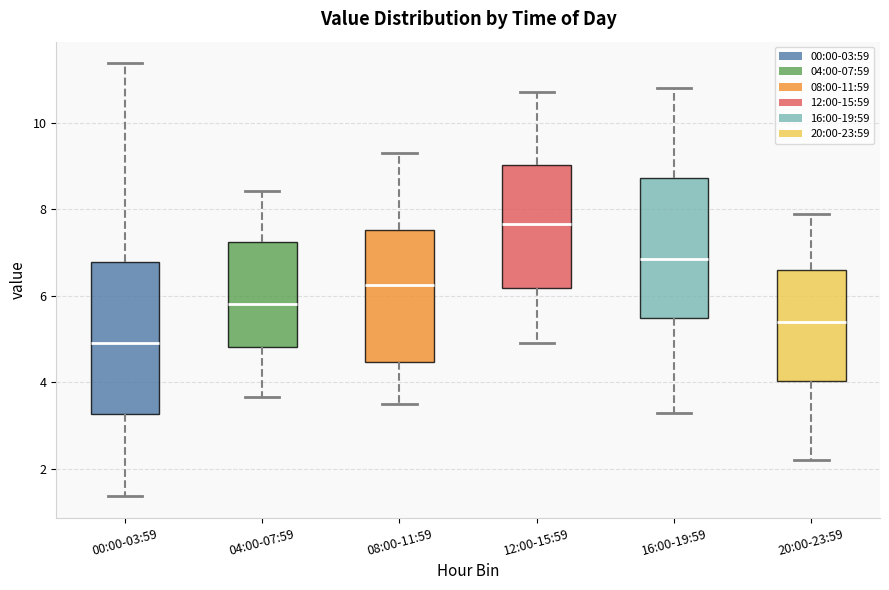

Reading left to right, transcribe this box plot: for each box, give where its median line is, the range the box spans, and where its two whiskers end, as read against the y-axis. The values are not printed on the chart, so give them approximately, as read against the axis.

00:00-03:59: median 5.0, box 3.2 to 6.8, whiskers 1.4 to 11.4
04:00-07:59: median 5.8, box 4.8 to 7.2, whiskers 3.6 to 8.4
08:00-11:59: median 6.2, box 4.4 to 7.6, whiskers 3.6 to 9.4
12:00-15:59: median 7.6, box 6.2 to 9.0, whiskers 5.0 to 10.8
16:00-19:59: median 6.8, box 5.4 to 8.8, whiskers 3.4 to 10.8
20:00-23:59: median 5.4, box 4.0 to 6.6, whiskers 2.2 to 8.0